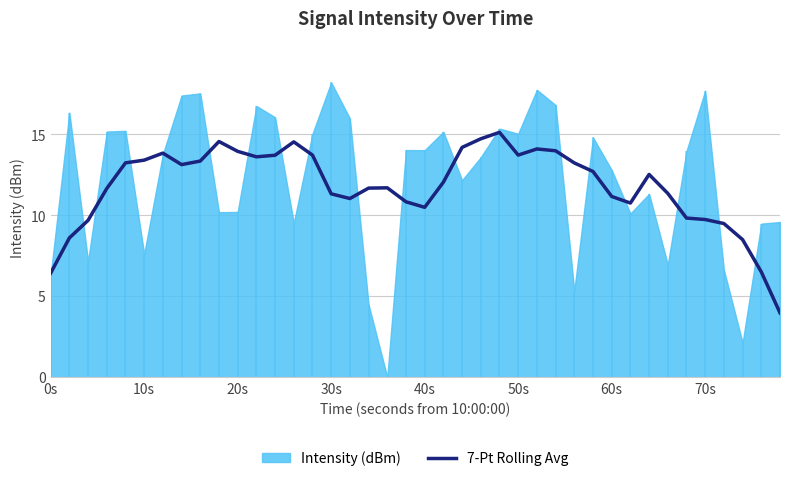

What is the highest value of the 7-Pt Rolling Avg series?

15.1